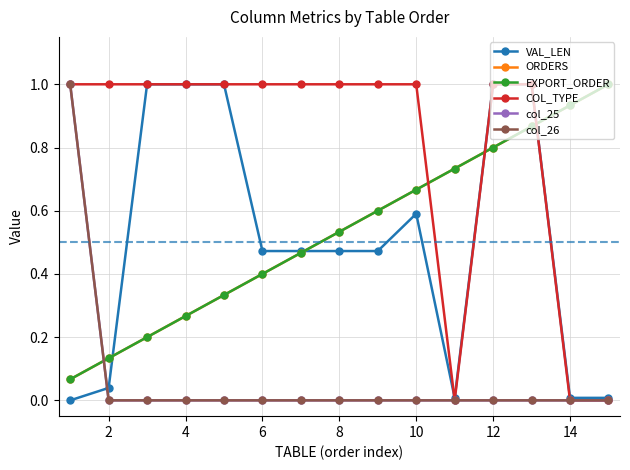

Is this an area chart (filled region under the line)?

No